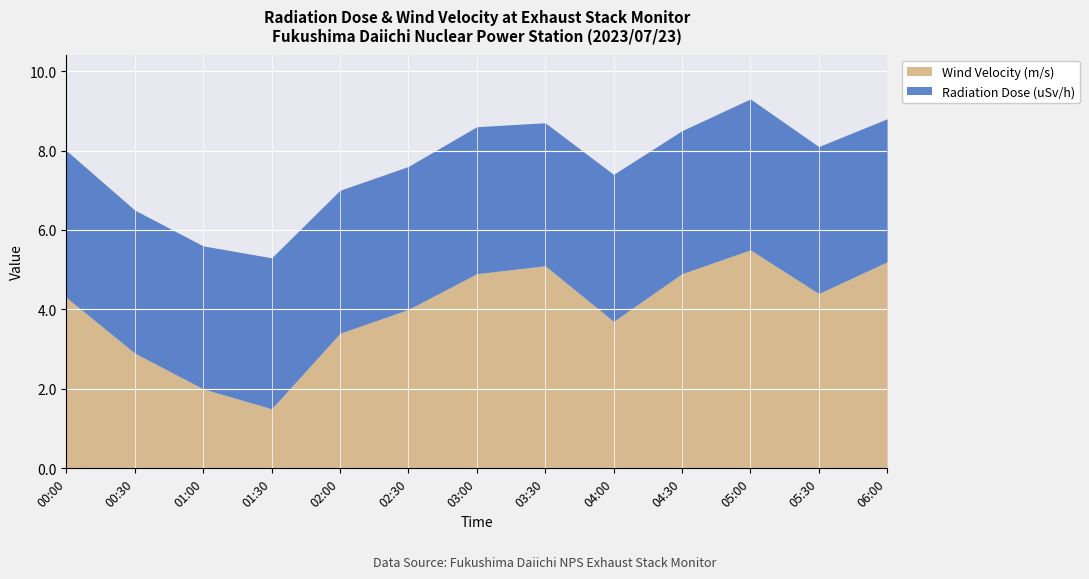

Reading left to right, what are all the values shown in this chart?

Radiation Dose (uSv/h): 3.7	3.6	3.6	3.8	3.6	3.6	3.7	3.6	3.7	3.6	3.8	3.7	3.6
Wind Velocity (m/s): 4.3	2.9	2.0	1.5	3.4	4.0	4.9	5.1	3.7	4.9	5.5	4.4	5.2